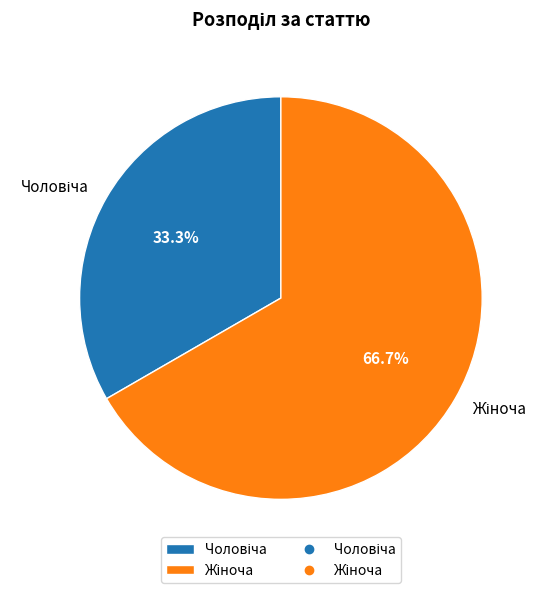

Is there a majority slice in this chart?

Yes